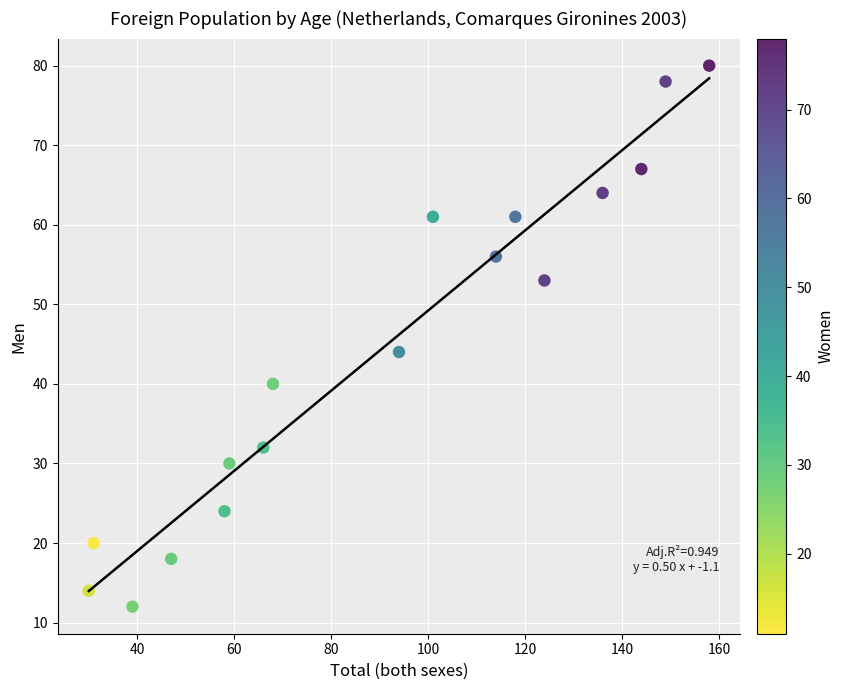

What Y value in the scatter plot is closest to 46?

44